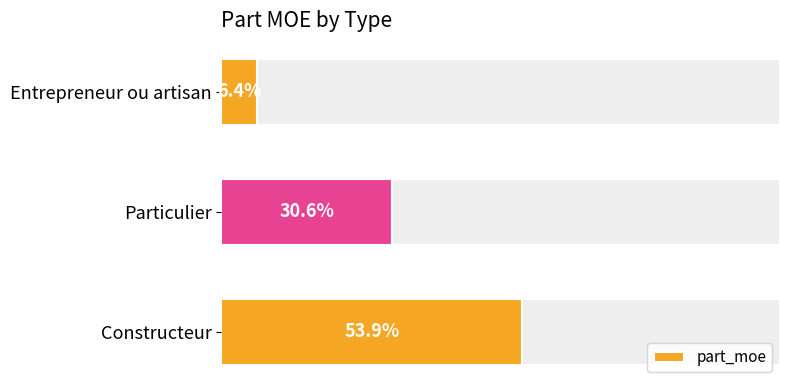

List the labels in order of part_moe value, smallest first.

Entrepreneur ou artisan, Particulier, Constructeur